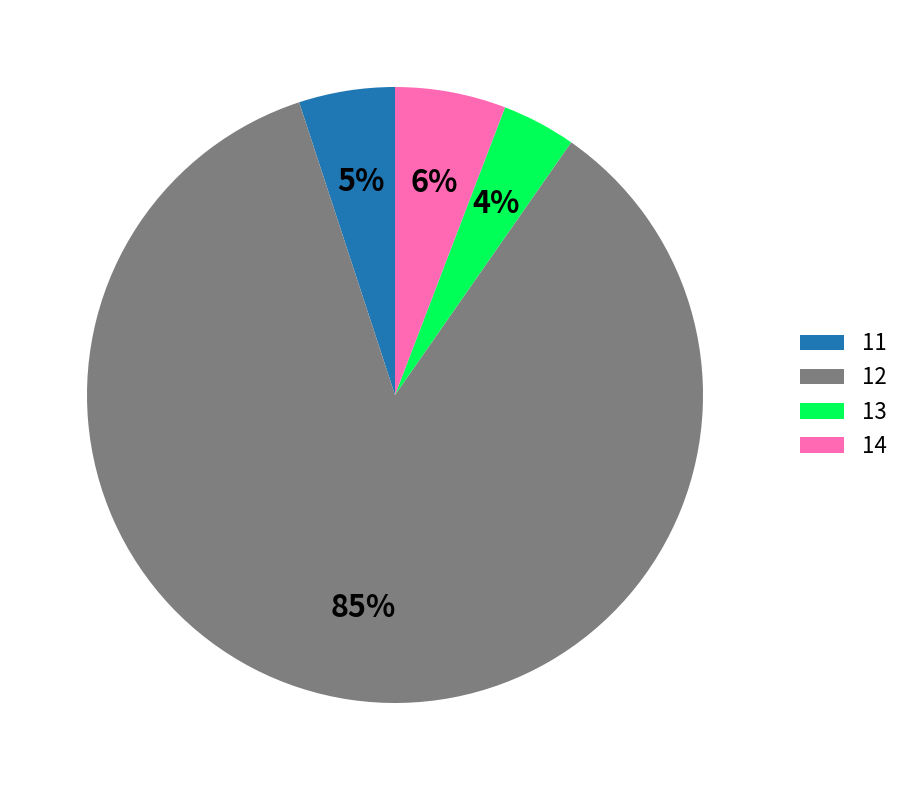

To the nearest percent, what portion does 13 represent?

4%